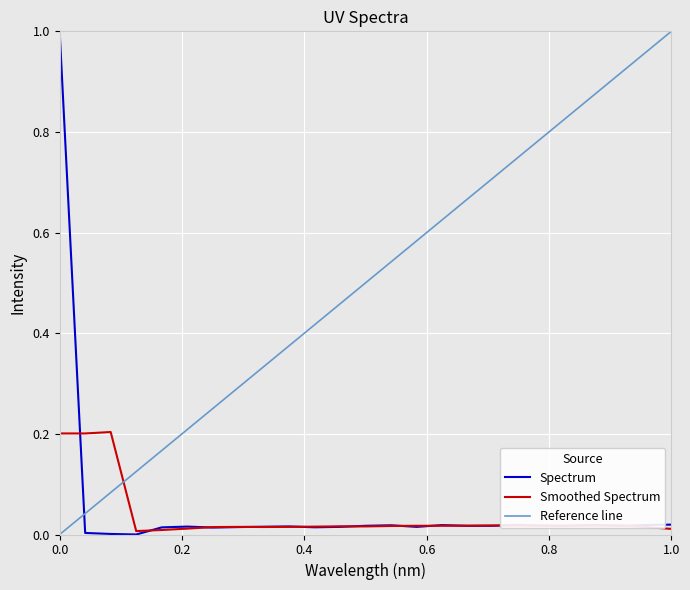

True or false: Spectrum and Reference line cross at least once.

True